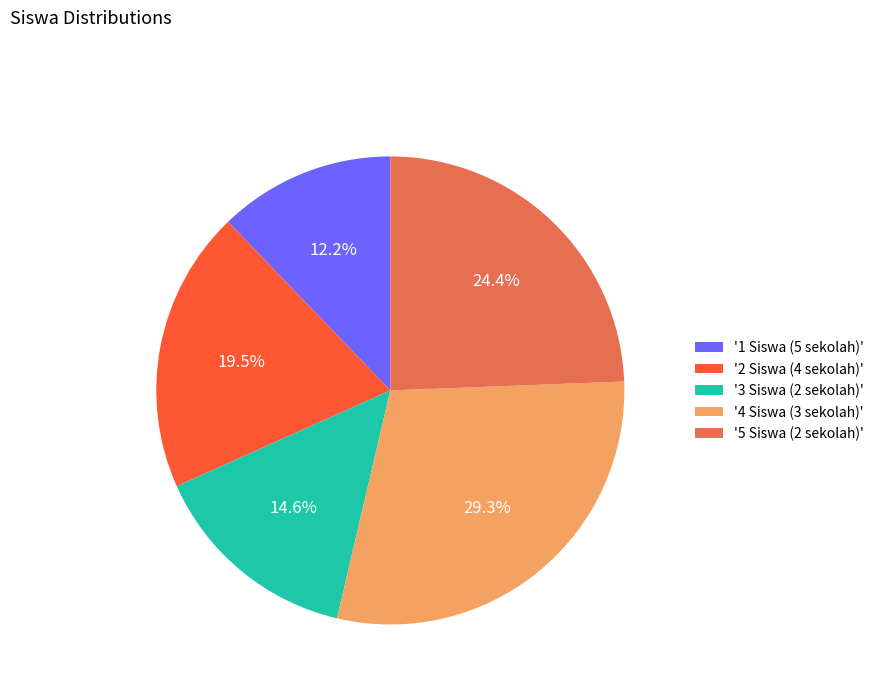

How many segments does this pie chart have?

5